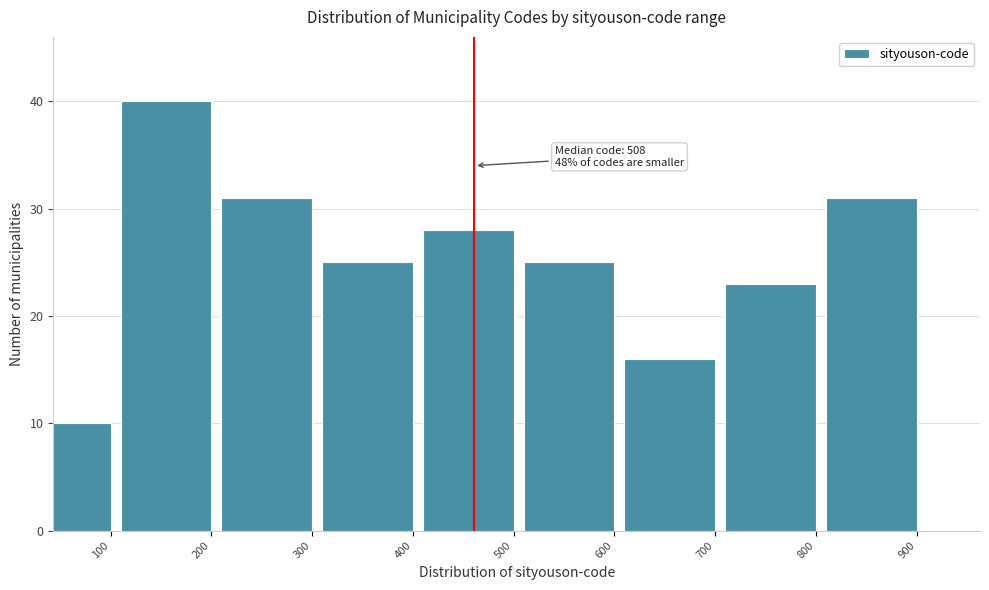

Reading right to left, extract all data points from this chart.

900=31	800=23	700=16	600=25	500=28	400=25	300=31	200=40	100=10